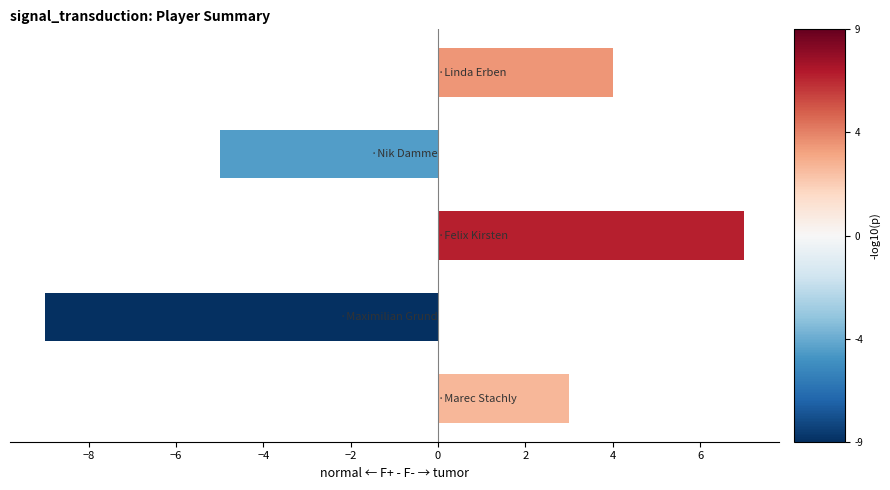

What is the difference between the second highest and second lowest values?

9